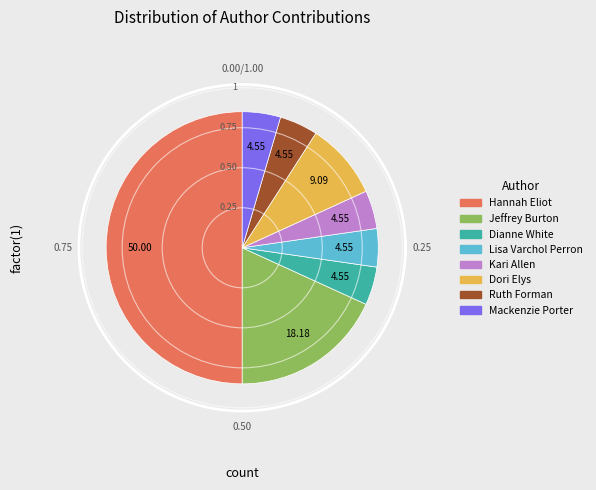

How many segments does this pie chart have?

8